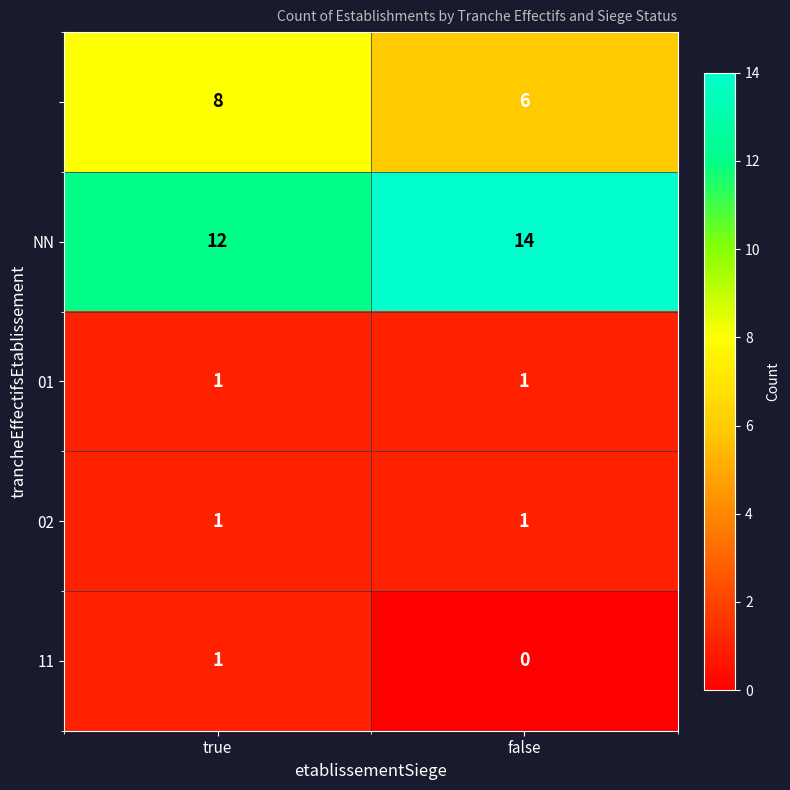

What is the total value across all series at true?

23